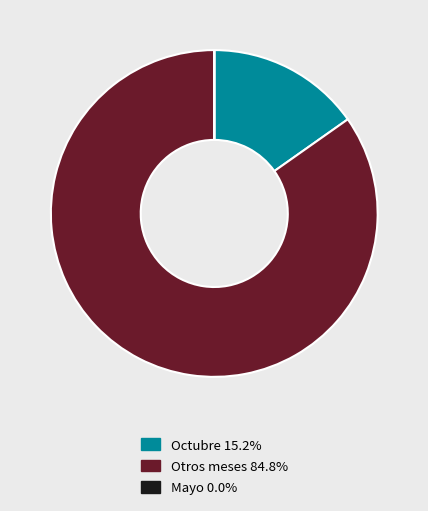

Is there any slice that represents more than half of the pie?

Yes